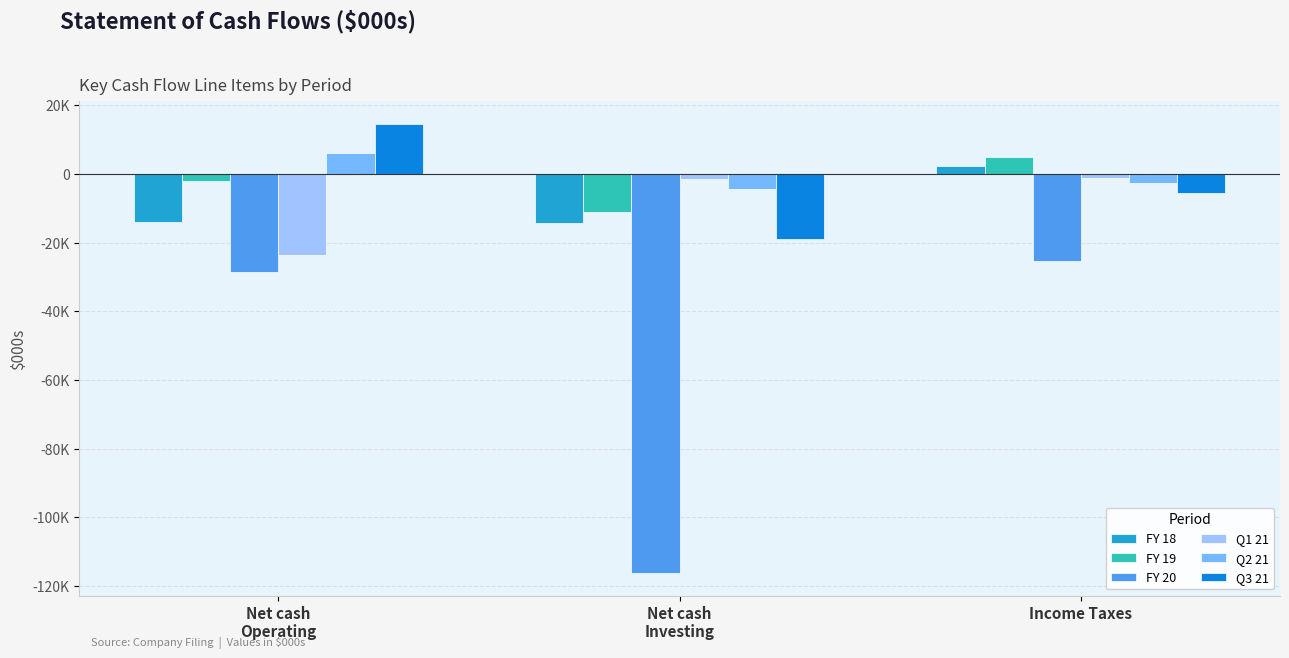

Reading left to right, list all the values displayed in this chart.

FY 18: -14090	-14119	2310
FY 19: -1978	-11142	5087
FY 20: -28575	-116203	-25453
Q1 21: -23612	-1499	-1105
Q2 21: 6249	-4435	-2478
Q3 21: 14690	-18820	-5399